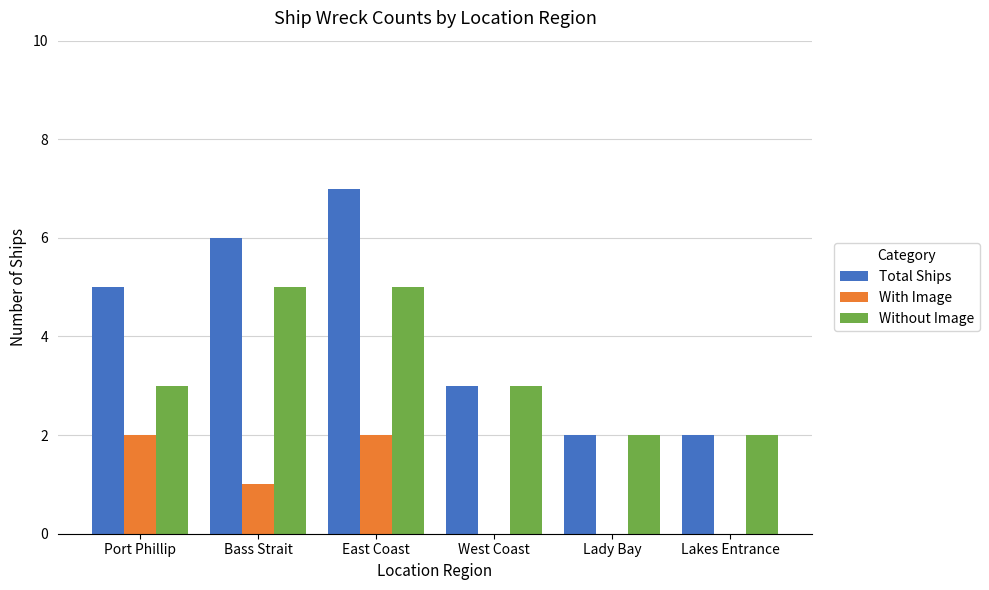

Reading left to right, extract all data points from this chart.

Total Ships: 5	6	7	3	2	2
With Image: 2	1	2	0	0	0
Without Image: 3	5	5	3	2	2